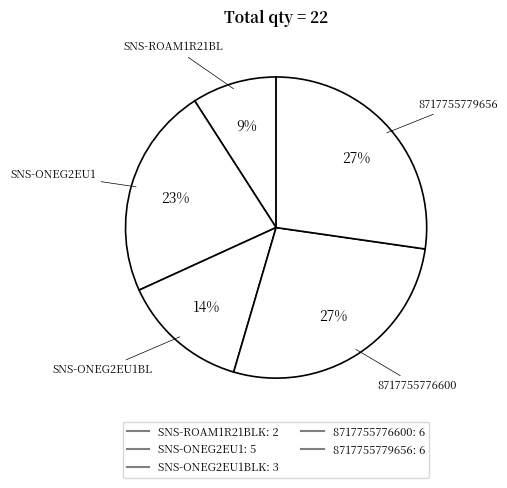

To the nearest percent, what is the average slice percentage?

20%